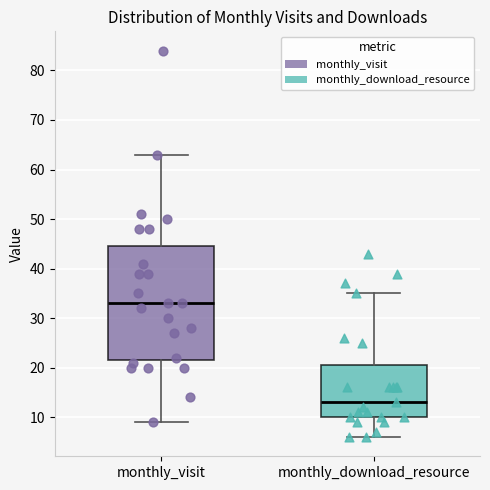

Comparing the boxes themselves (not the whiskers), which one is the tallest?

monthly_visit